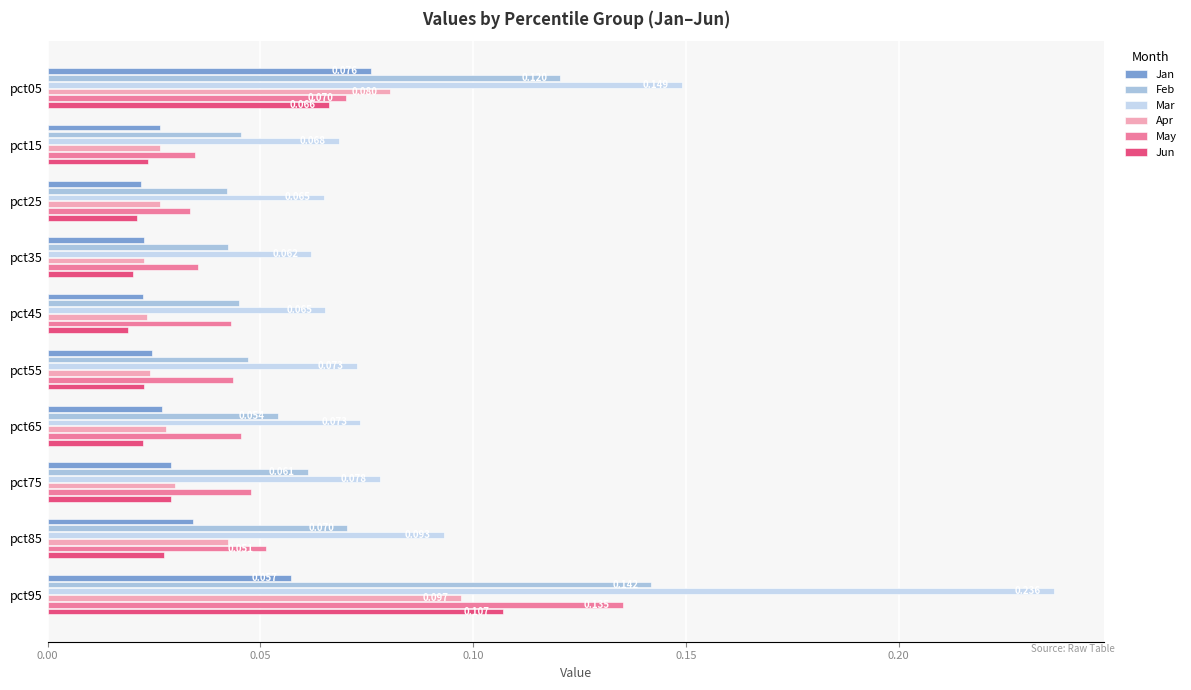

How many distinct data groups are displayed?

6